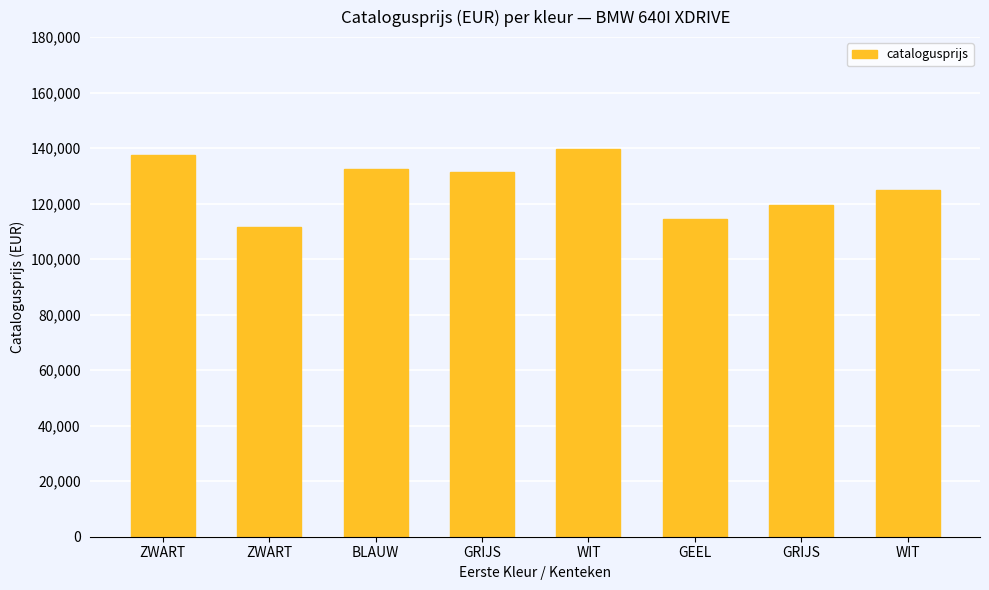

What is the minimum value shown in the chart?

111487